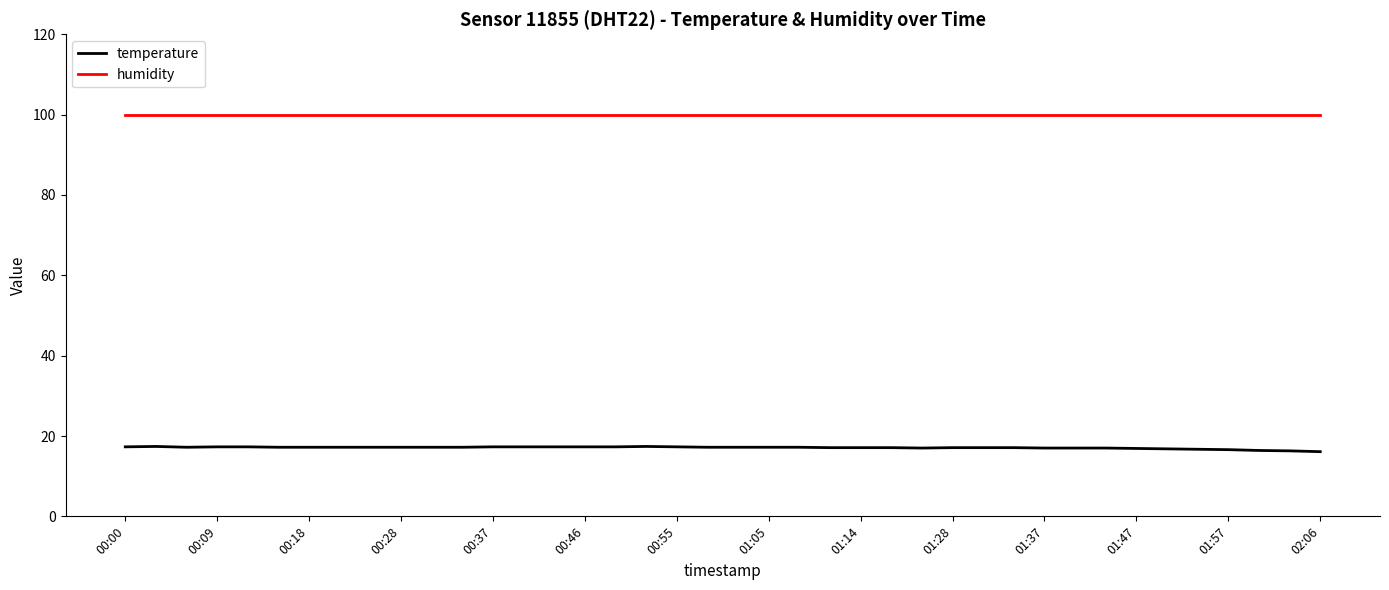

True or false: temperature and humidity cross at least once.

False